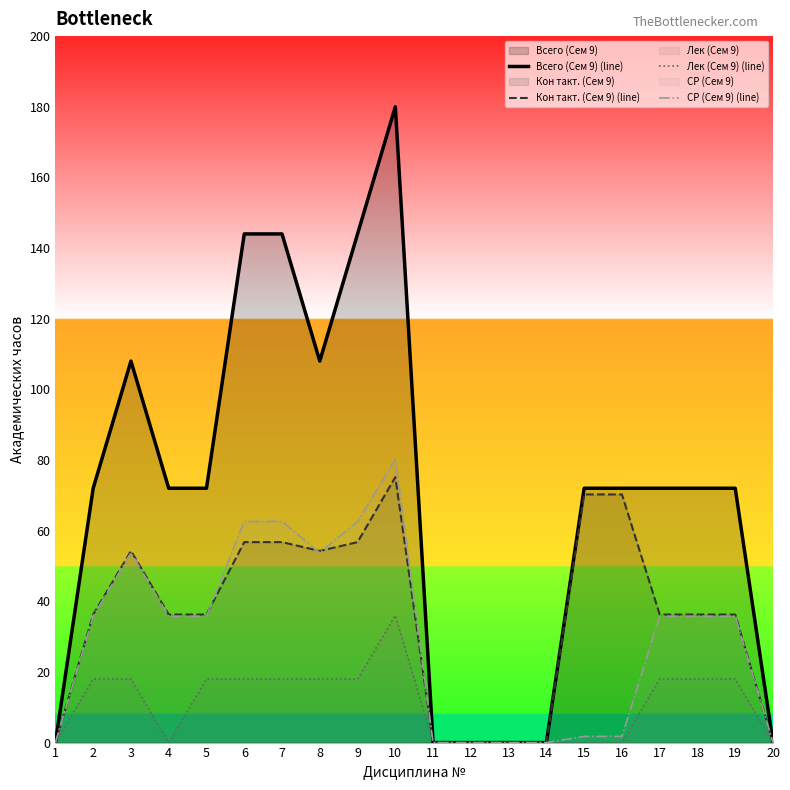

Rank the series at 9 from lowest to highest value.

Лек (Сем 9) (line), Кон такт. (Сем 9) (line), СР (Сем 9) (line), Всего (Сем 9) (line)